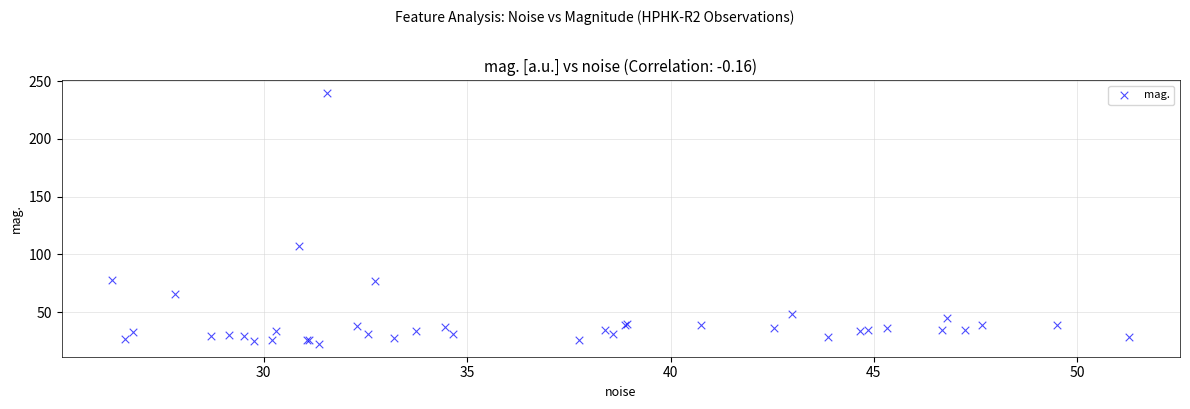

What Y value in the scatter plot is closest to 130?

107.6